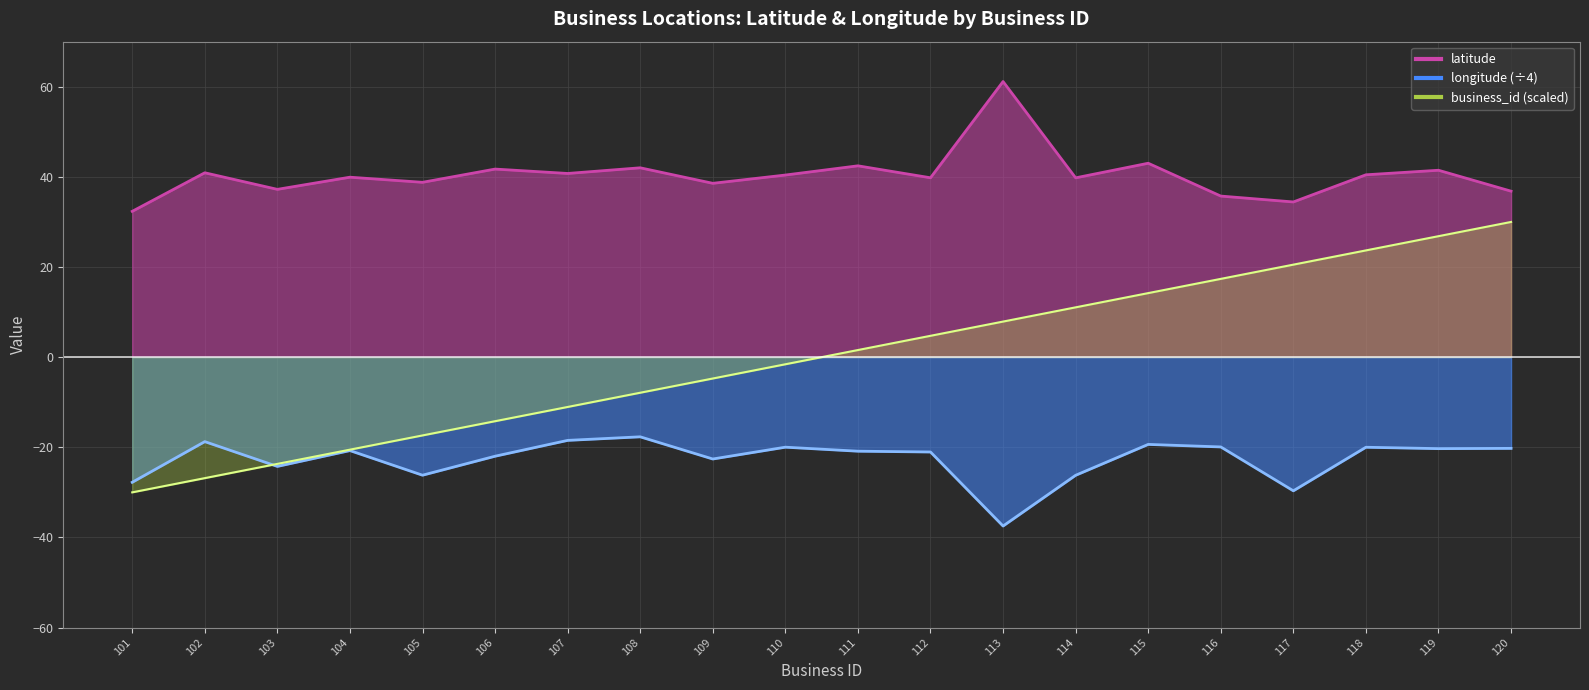

What is the difference between the maximum and minimum values in the business_id series?

60.0